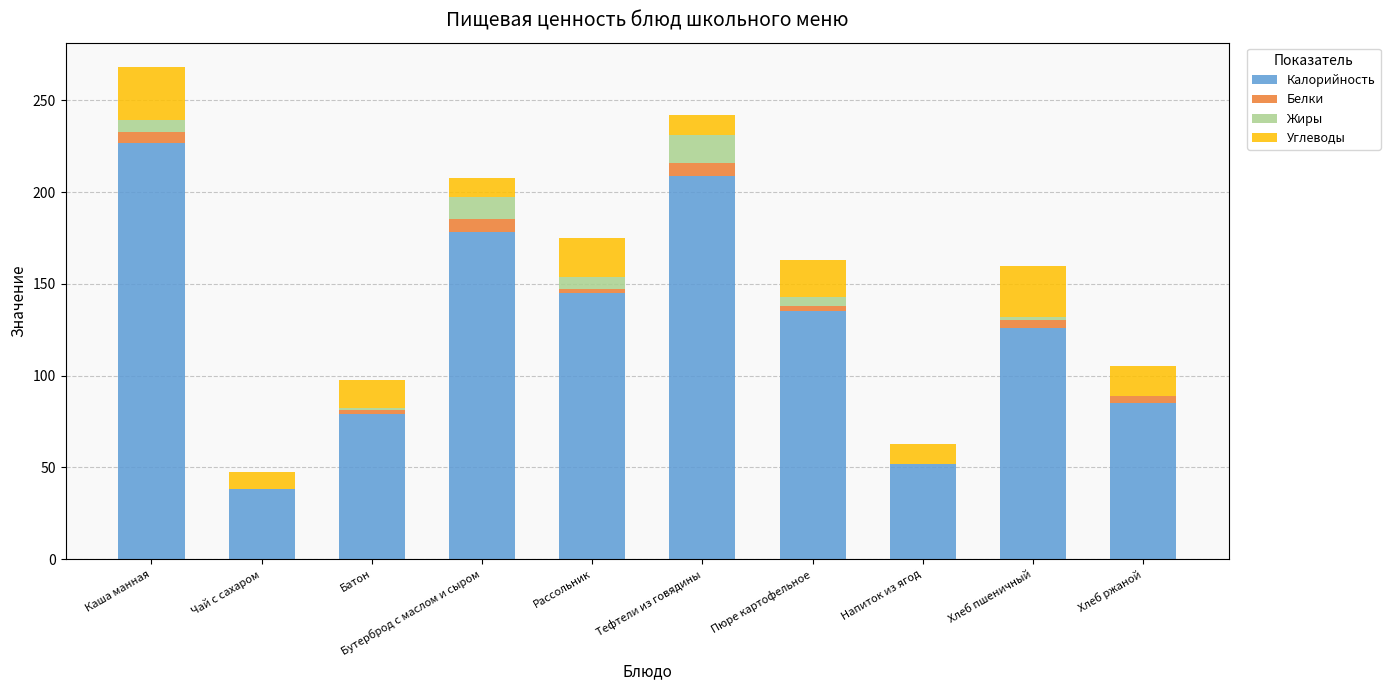

At which category is the sum across all series the highest?

Каша манная